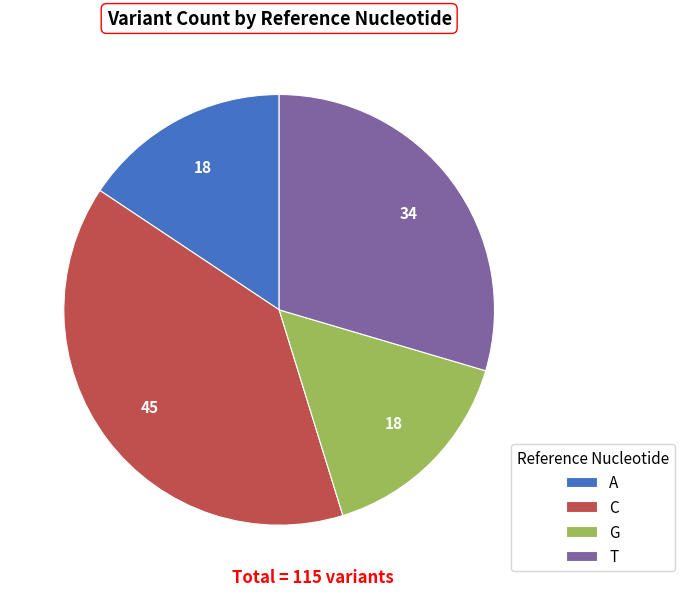

The A slice represents 16% of the pie. True or false?

True